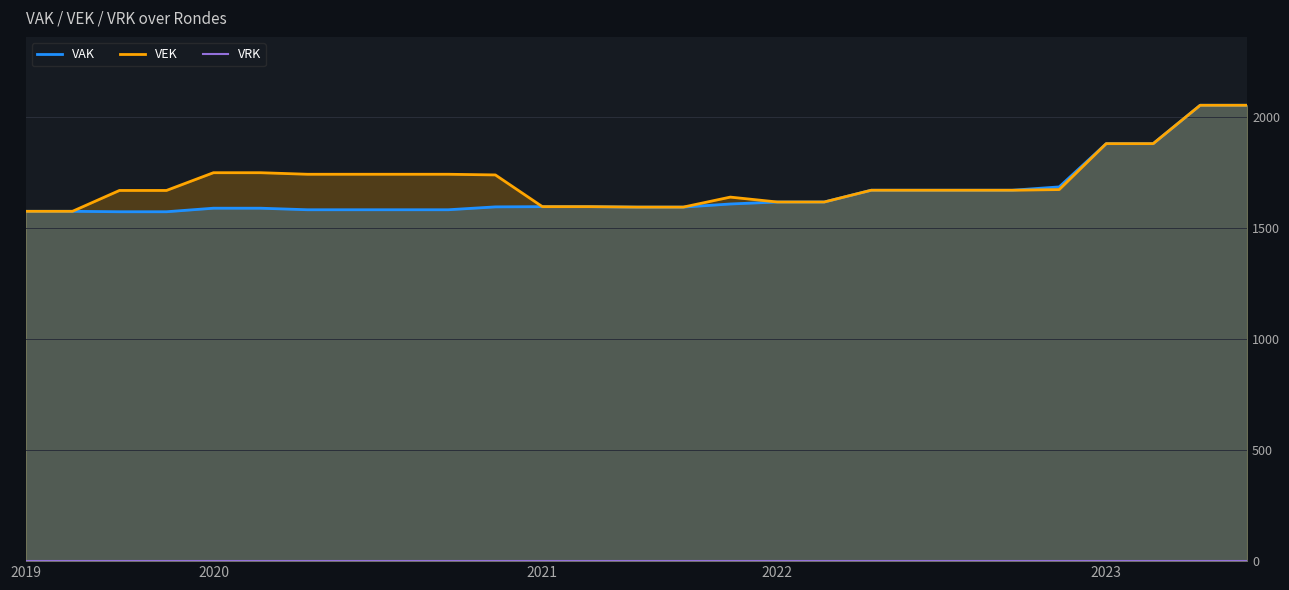

What is the difference between the maximum and minimum values in the VAK series?

480